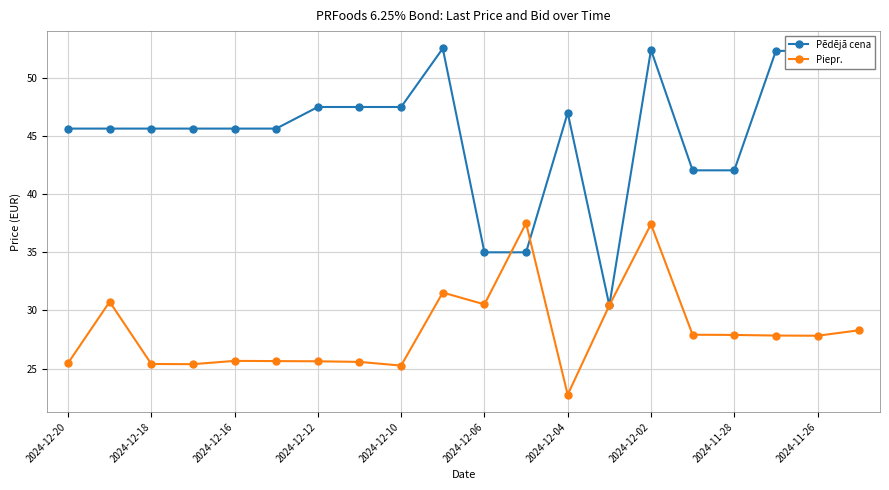

Which series has the largest range (max minus min)?

Pēdējā cena